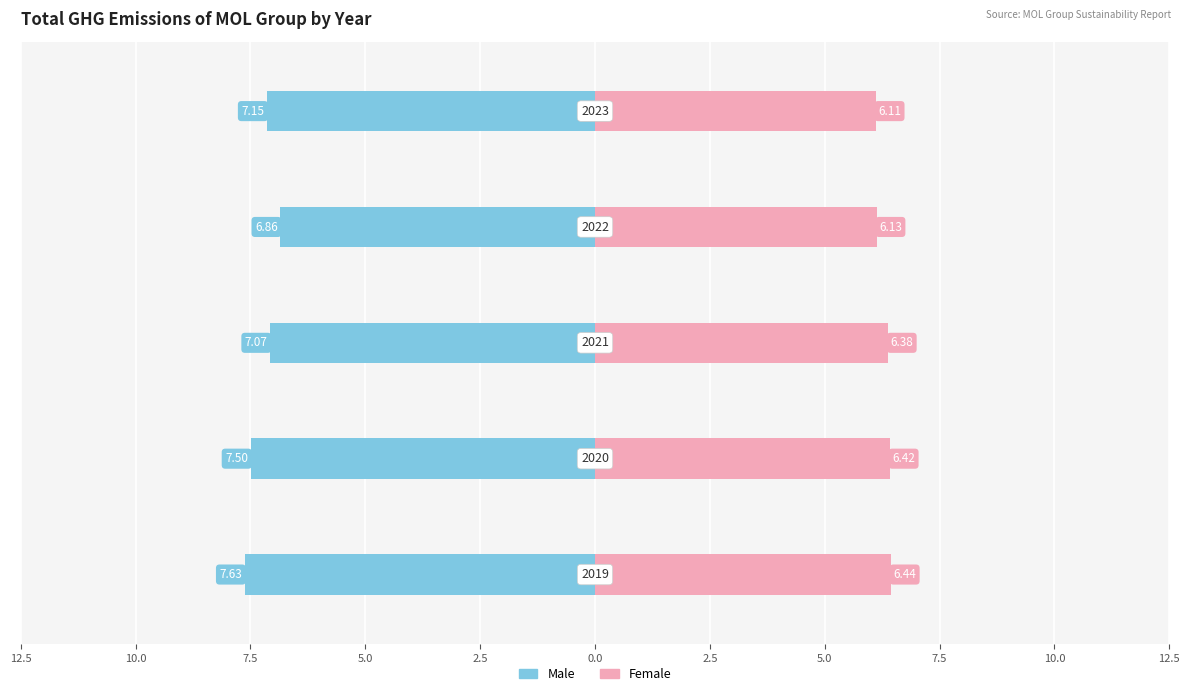

Reading left to right, list all the values displayed in this chart.

Male: -7.6	-7.5	-7.1	-6.9	-7.1
Female: 6.4	6.4	6.4	6.1	6.1